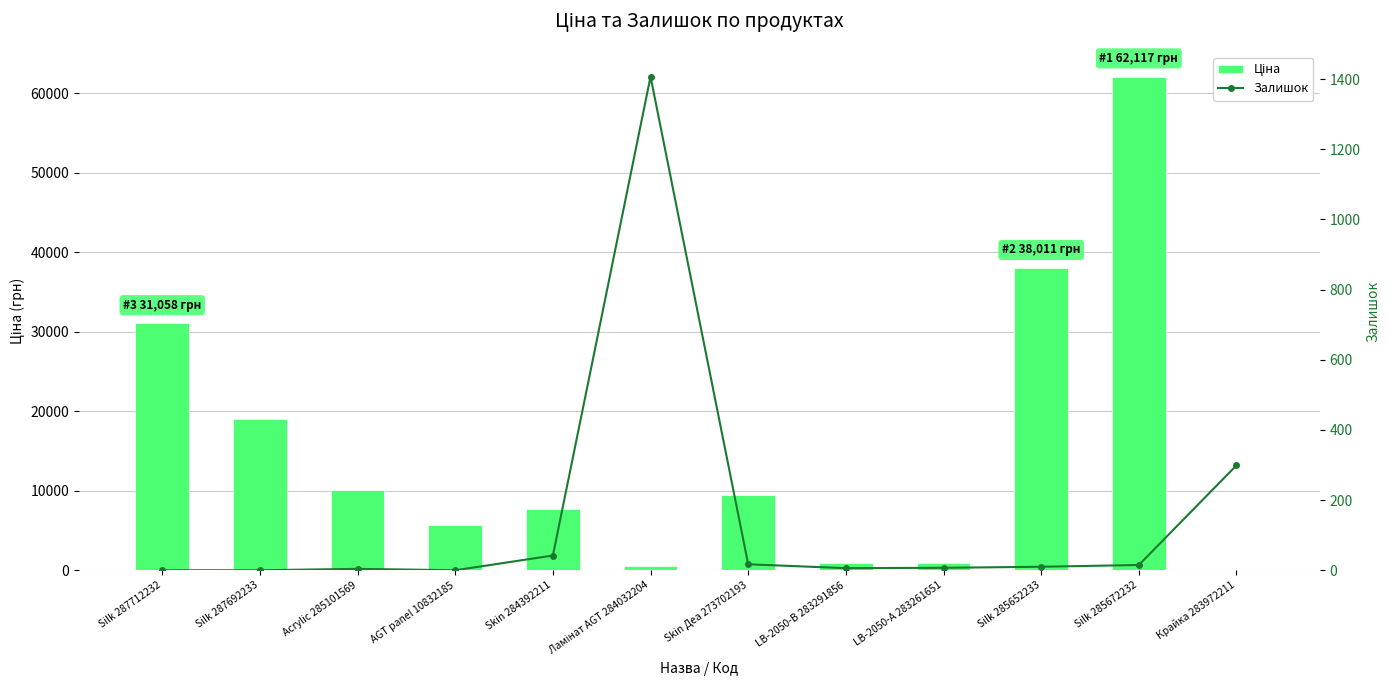

Is it true that Залишок equals 1837.8 at Ламінат AGT 284032204?

False